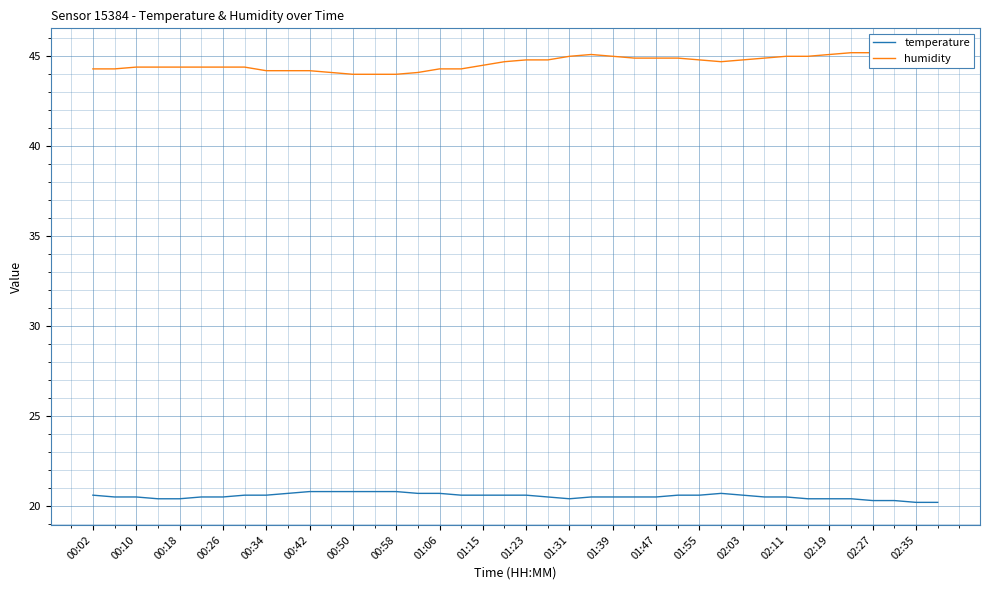

Is the value of humidity at 01:39 greater than the value of temperature at 23?

Yes